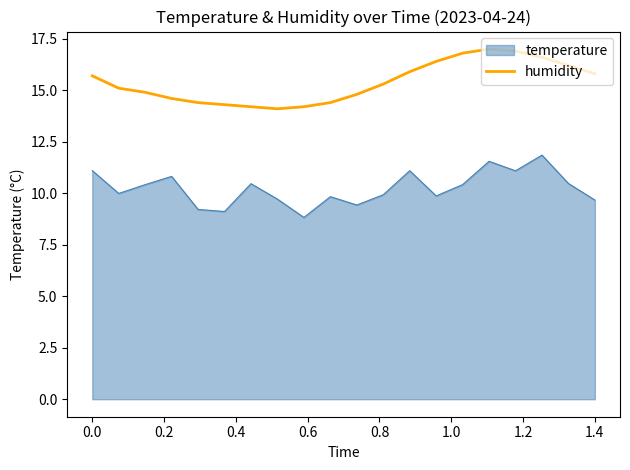

How many lines are shown in the chart?

2